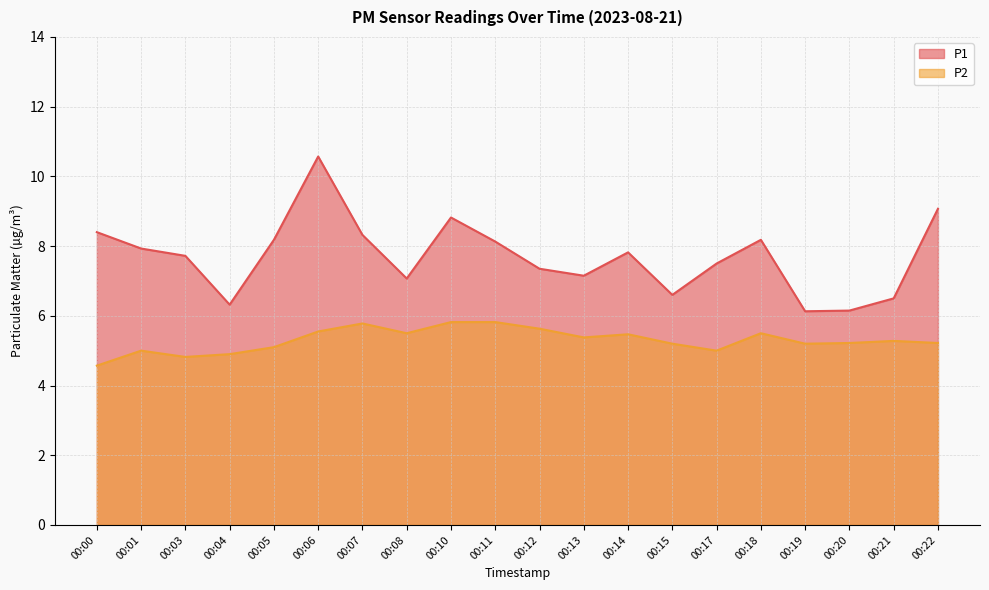

What are all the series names shown in the legend?

P1, P2